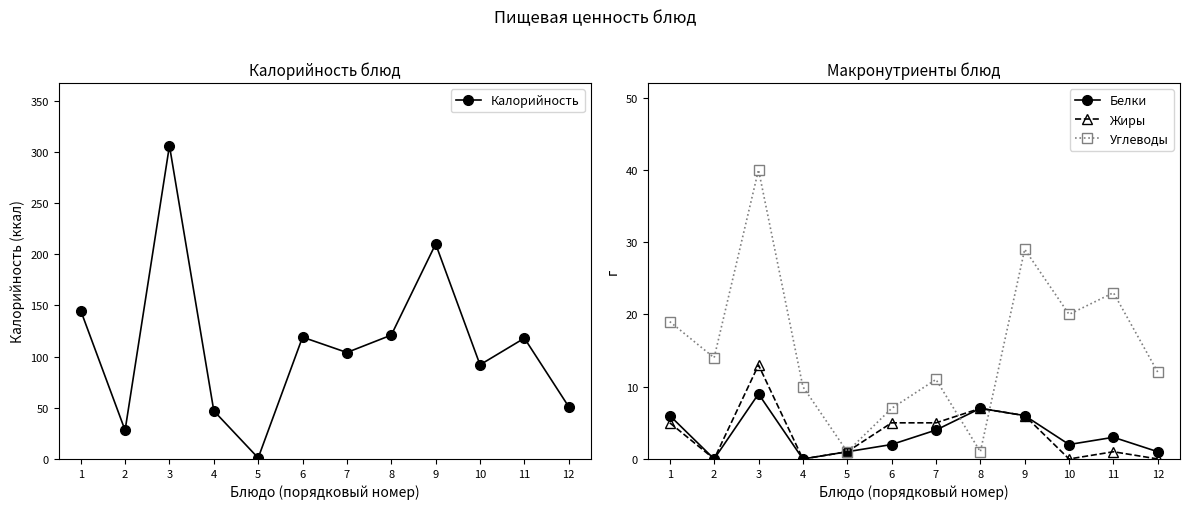

What is the value of the Калорийность point at the 11th from the left?

118